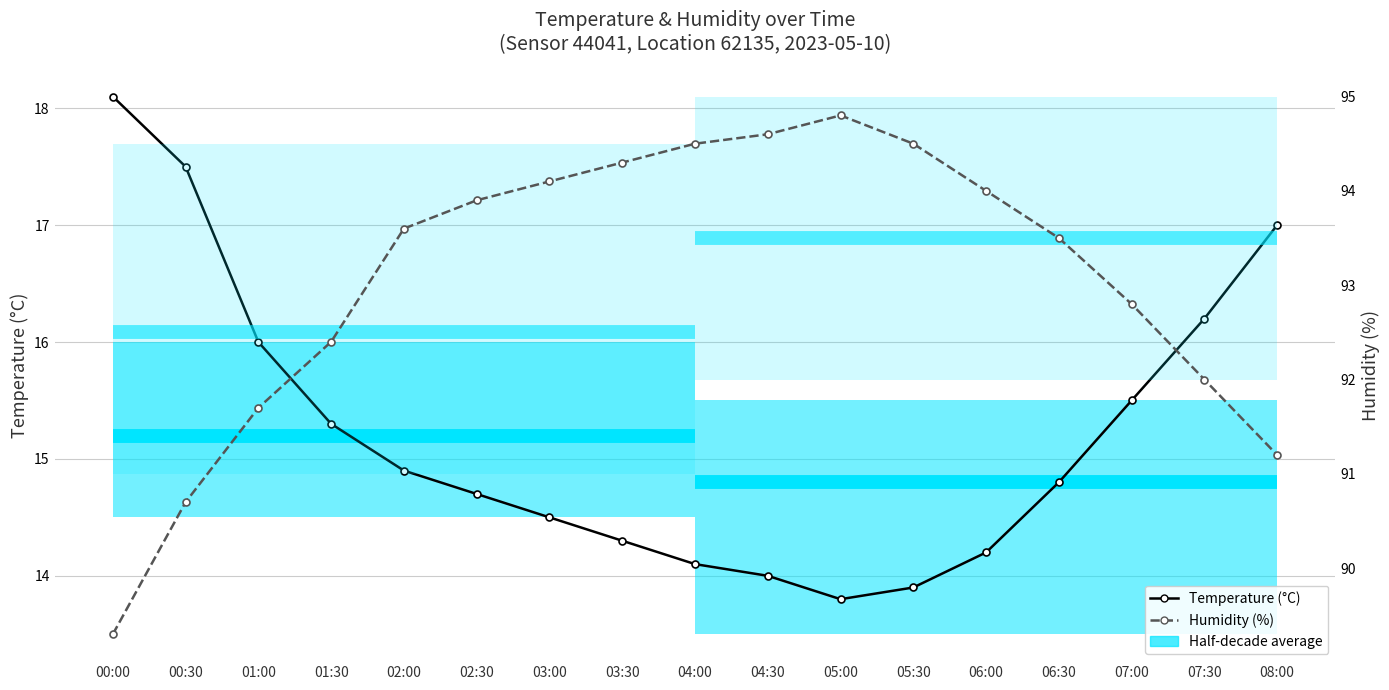

The value of humidity at 05:00 is 28.9. True or false?

False